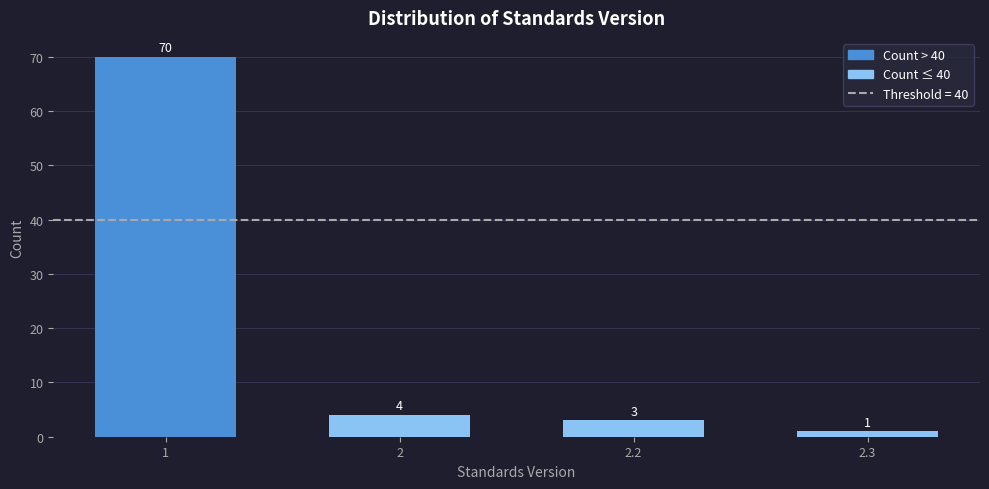

Reading right to left, transcribe all the data shown in this chart.

1	3	4	70